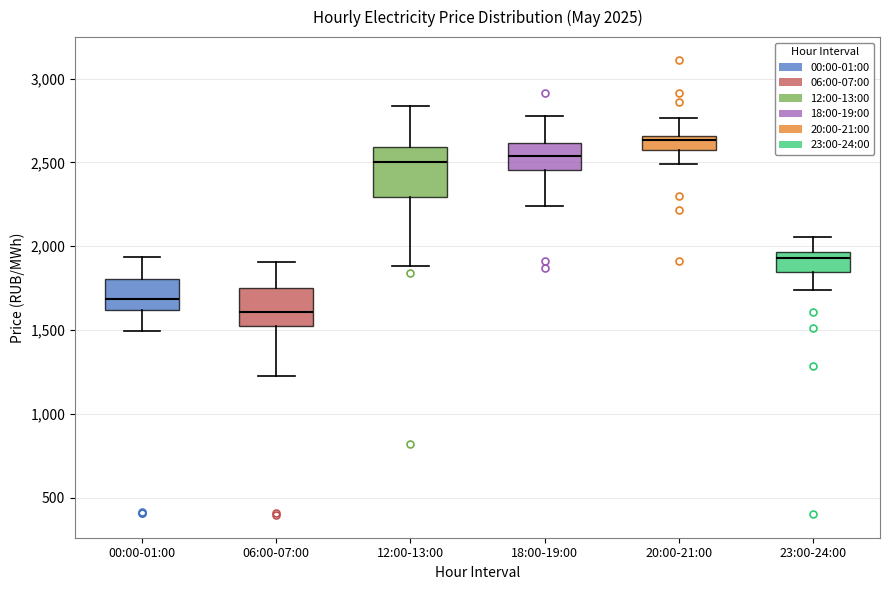

Comparing the boxes themselves (not the whiskers), which one is the tallest?

12:00-13:00